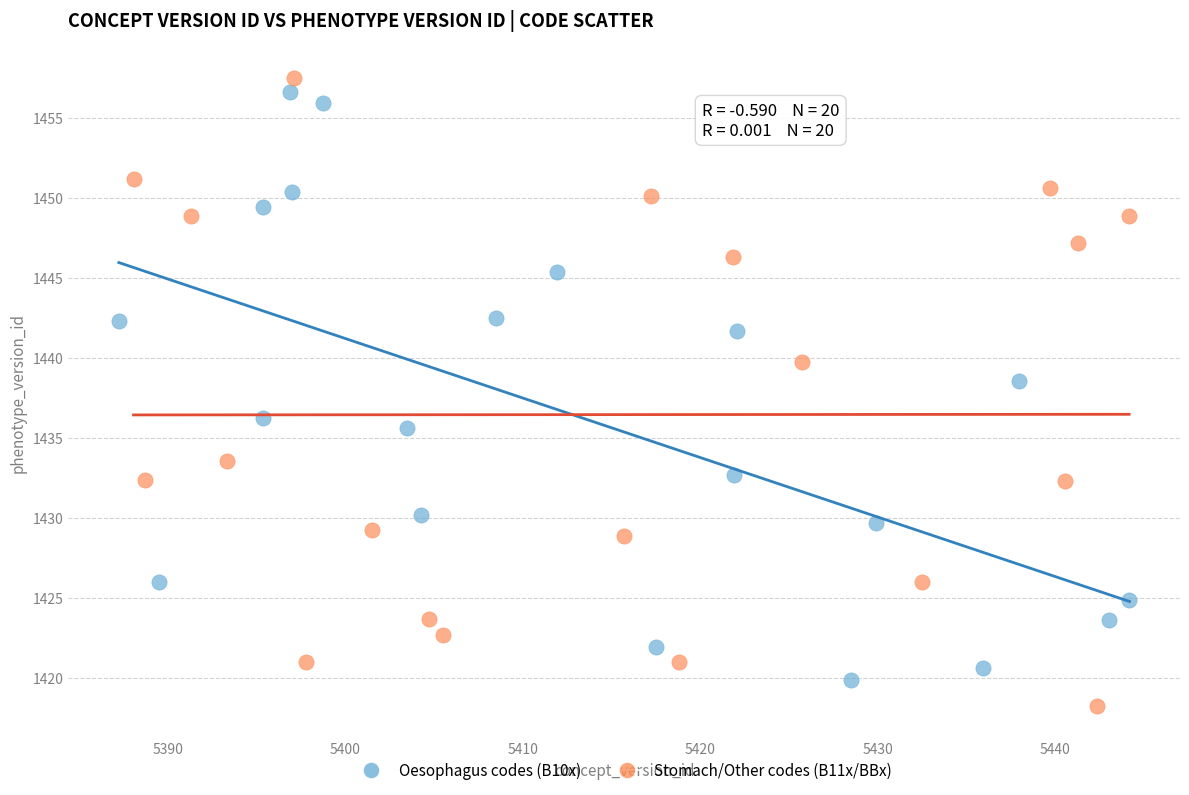

What are all the series names shown in the legend?

Oesophagus codes (B10x), Stomach/Other codes (B11x/BBx)